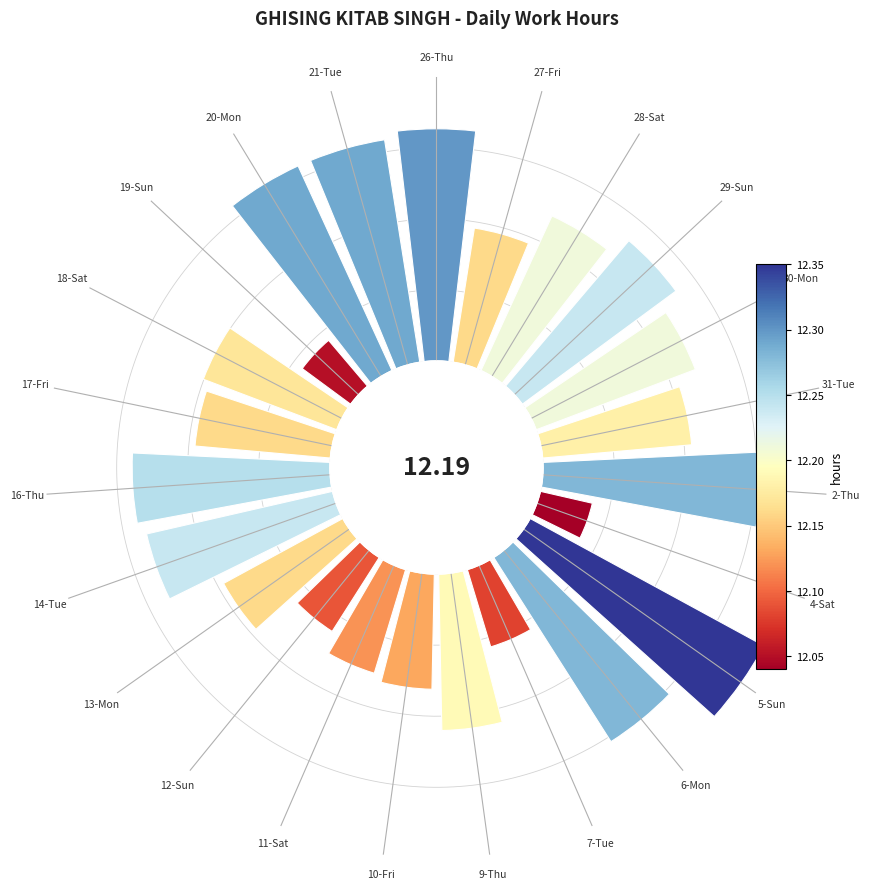

Count the number of slices in the pie.

23